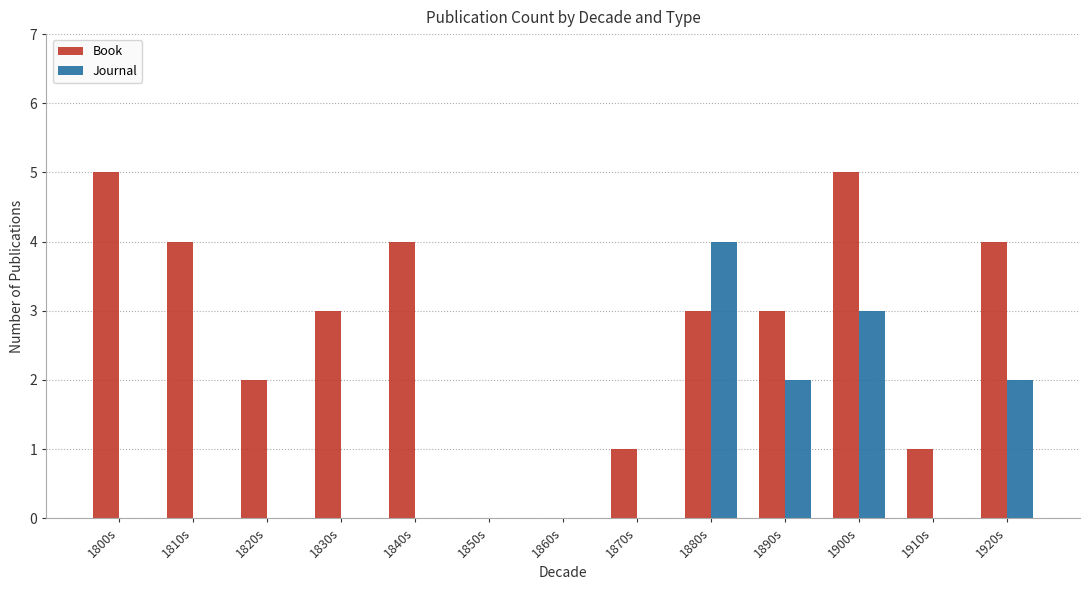

Between 1910s and 1920s, which series saw the biggest shift?

Book